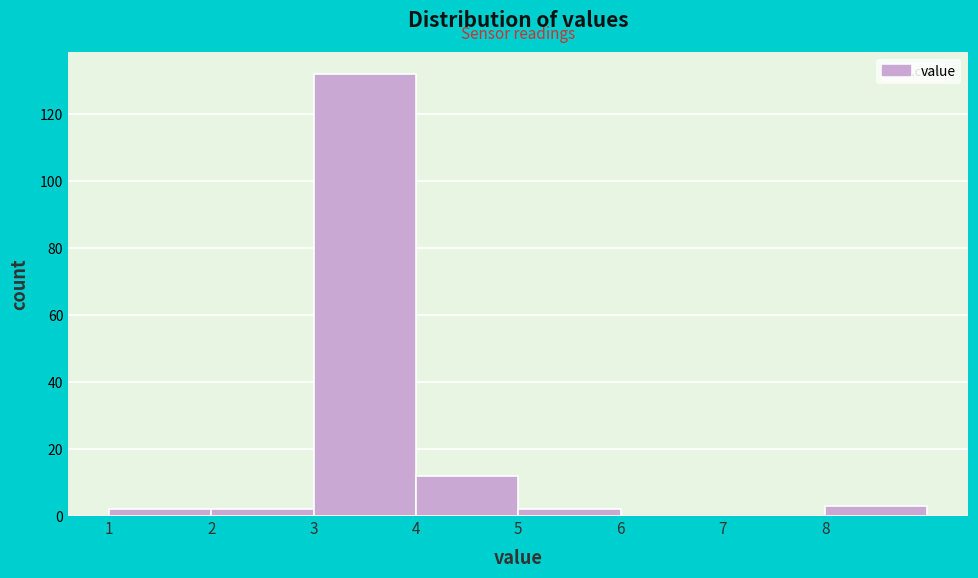

Reading left to right, transcribe this chart: for each bar, give the range it covers on the x-axis and its height. The values are not printed on the chart, so give them approximately, as read against the axis.

1 to 2: 2
2 to 3: 2
3 to 4: 132
4 to 5: 12
5 to 6: 2
6 to 7: 0
7 to 8: 0
8 to 9: 4